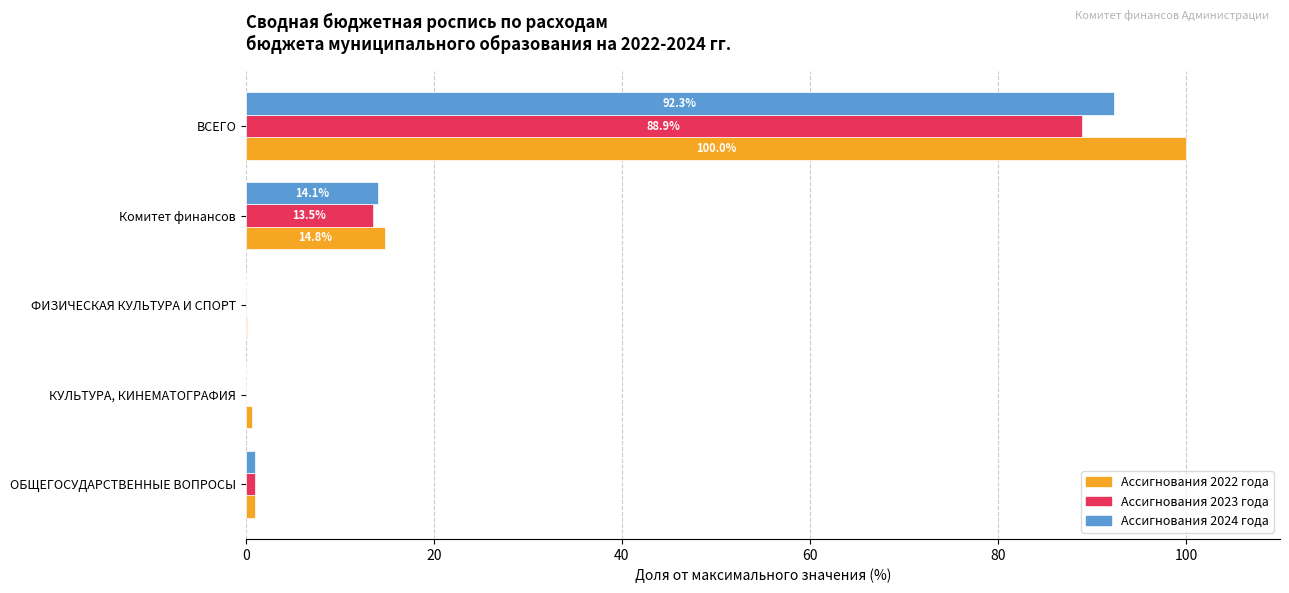

Which category has the highest value across all series?

ВСЕГО